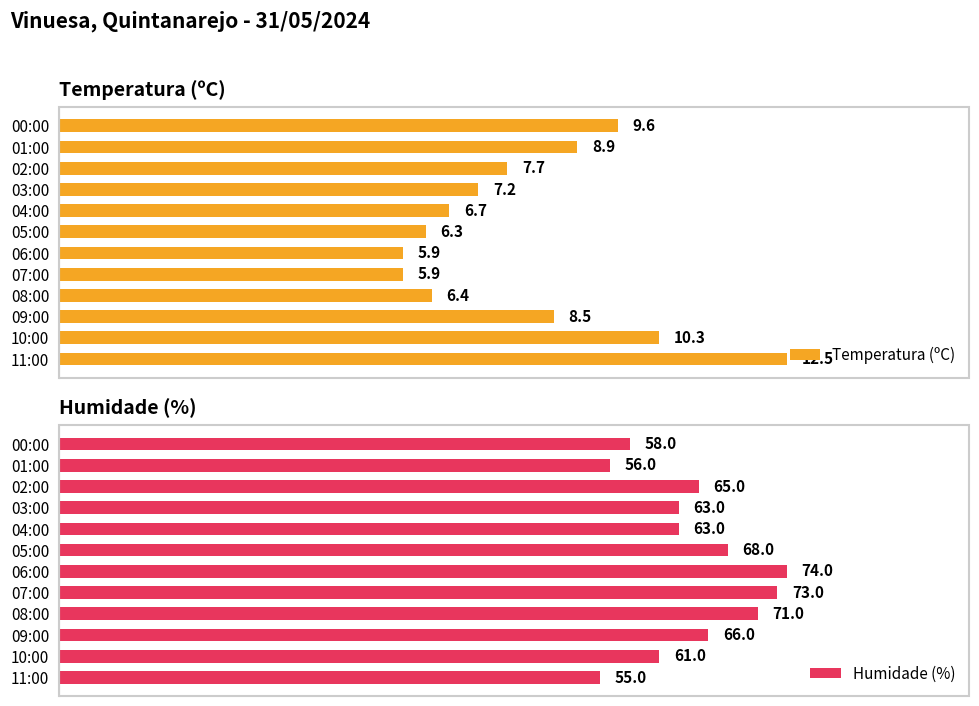

Where is Temperatura (ºC) nearest to the value 9?

01:00